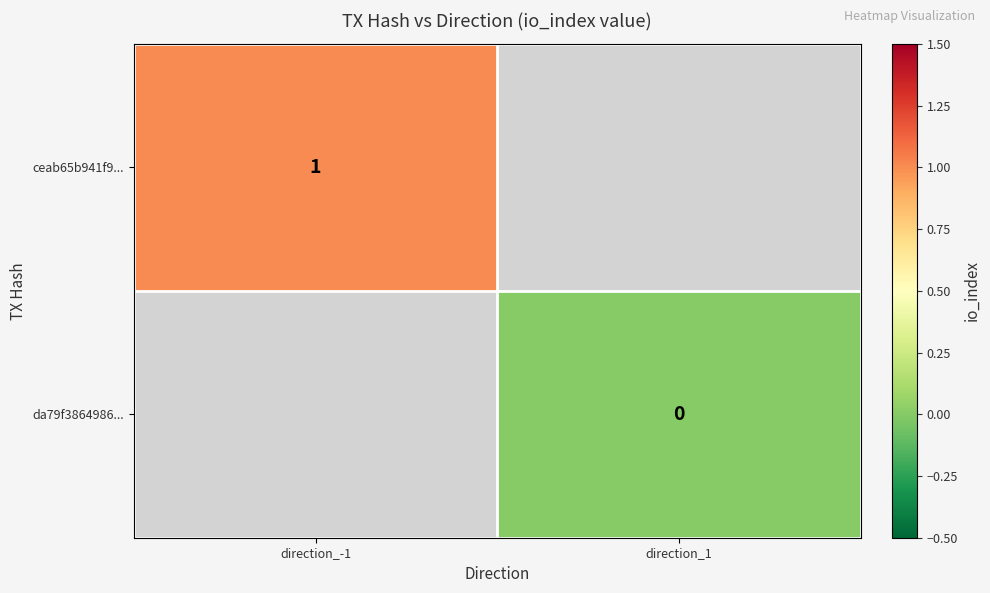

Is it true that ceab65b941f9... equals 1 at direction_-1?

True